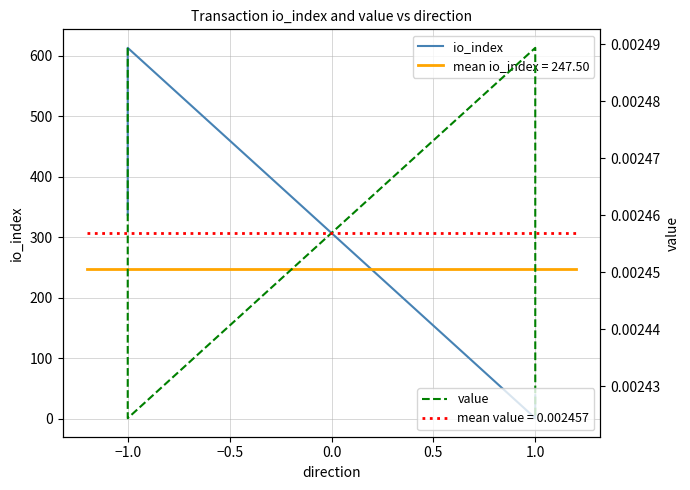

At which category does the chart reach its minimum across all series?

−1.0